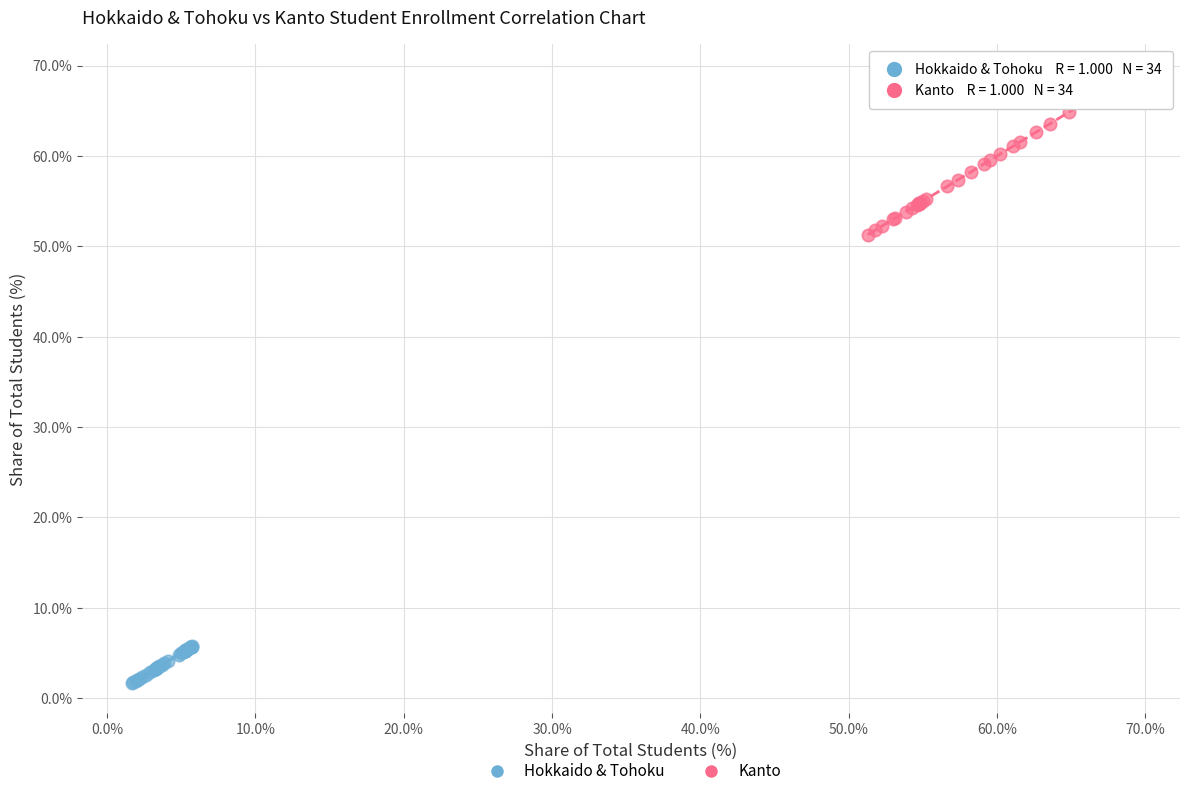

Which series has the widest spread of Y values?

Kanto